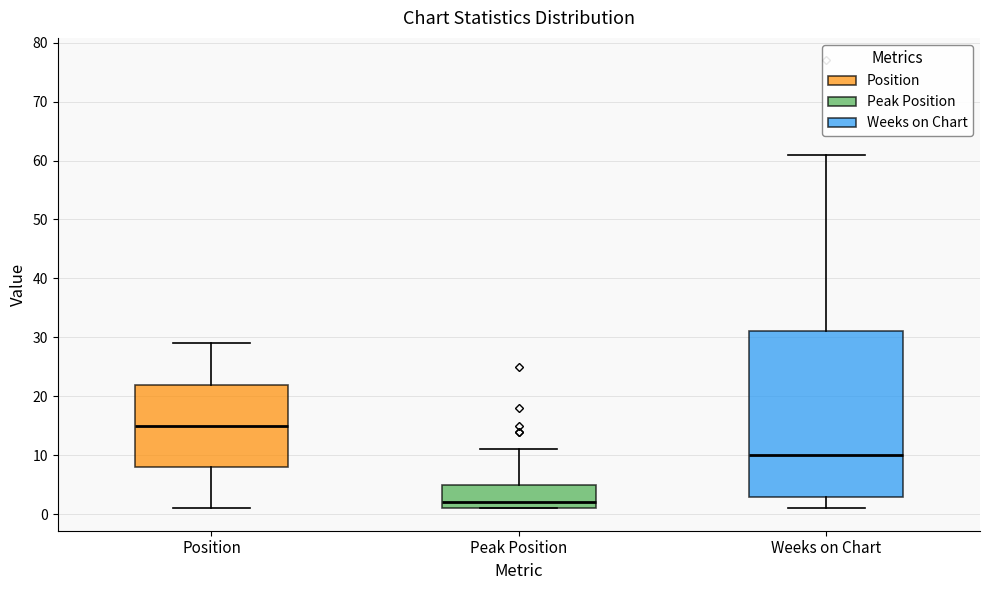

Comparing the boxes themselves (not the whiskers), which one is the tallest?

Weeks on Chart